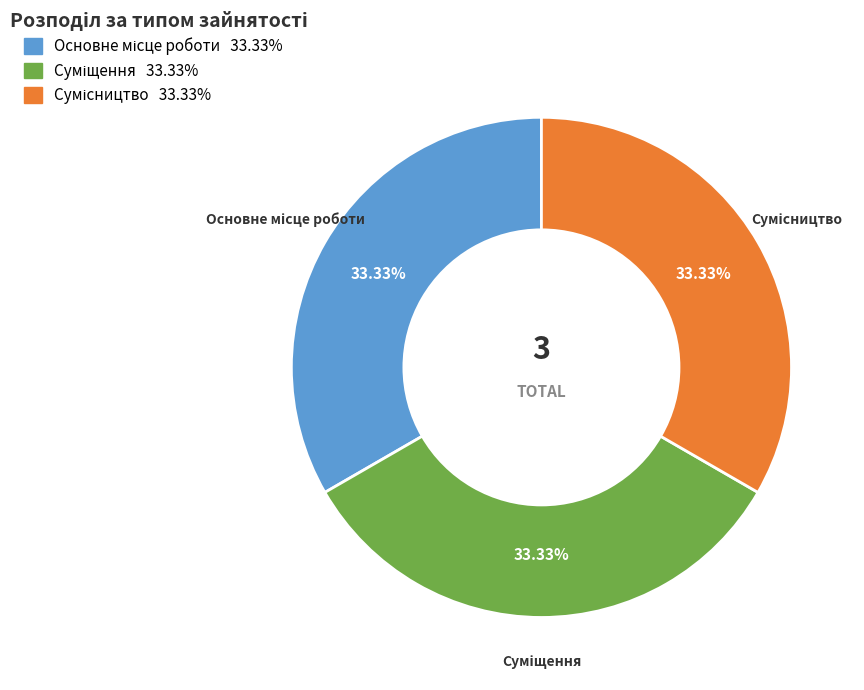

Is there any slice that represents more than half of the pie?

No